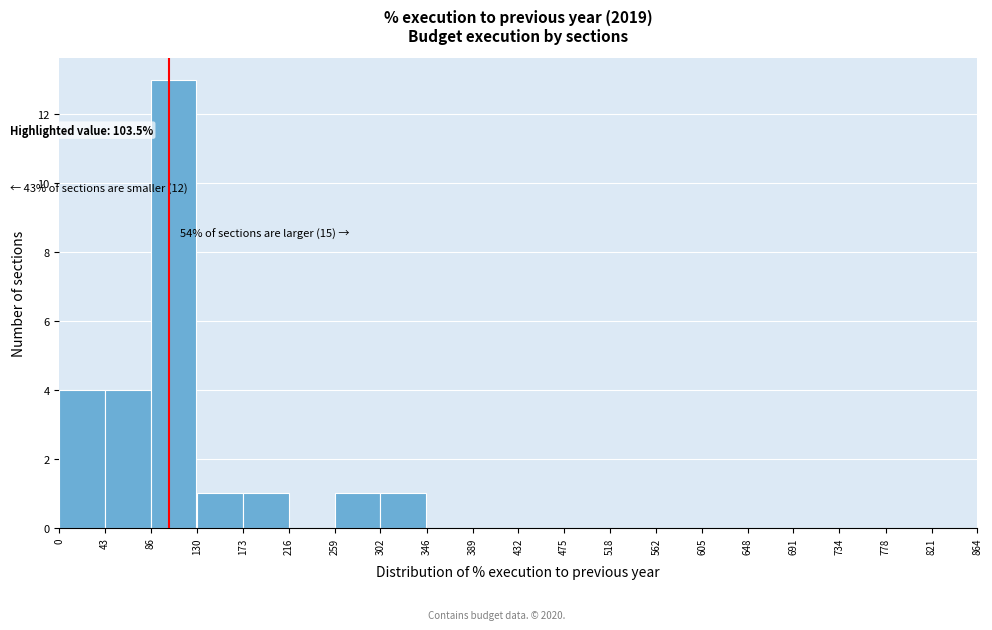

Which range on the x-axis has the tallest bar?

86 to 130